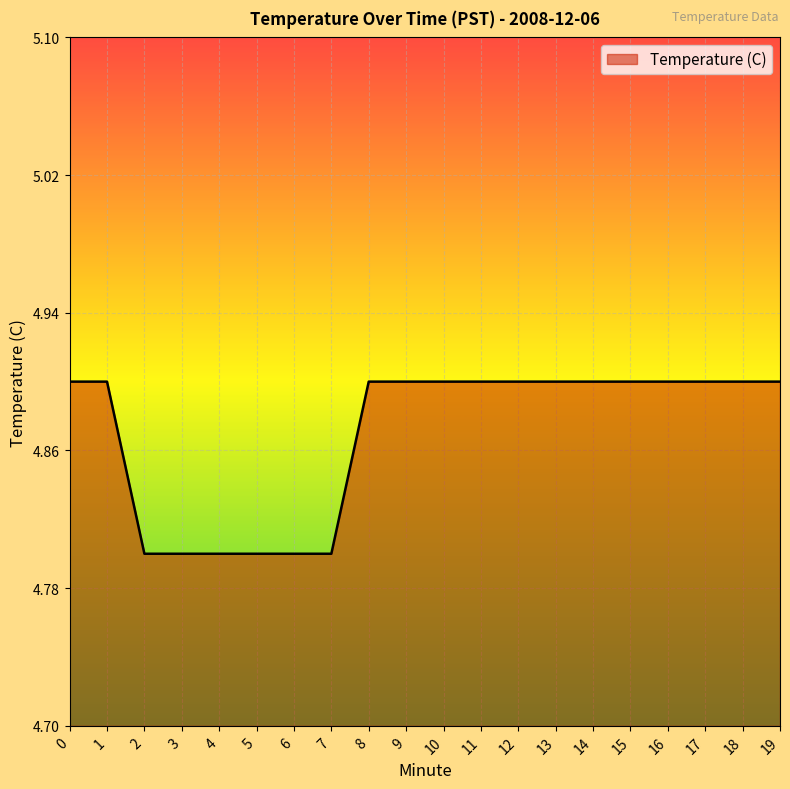

How many lines are shown in the chart?

1